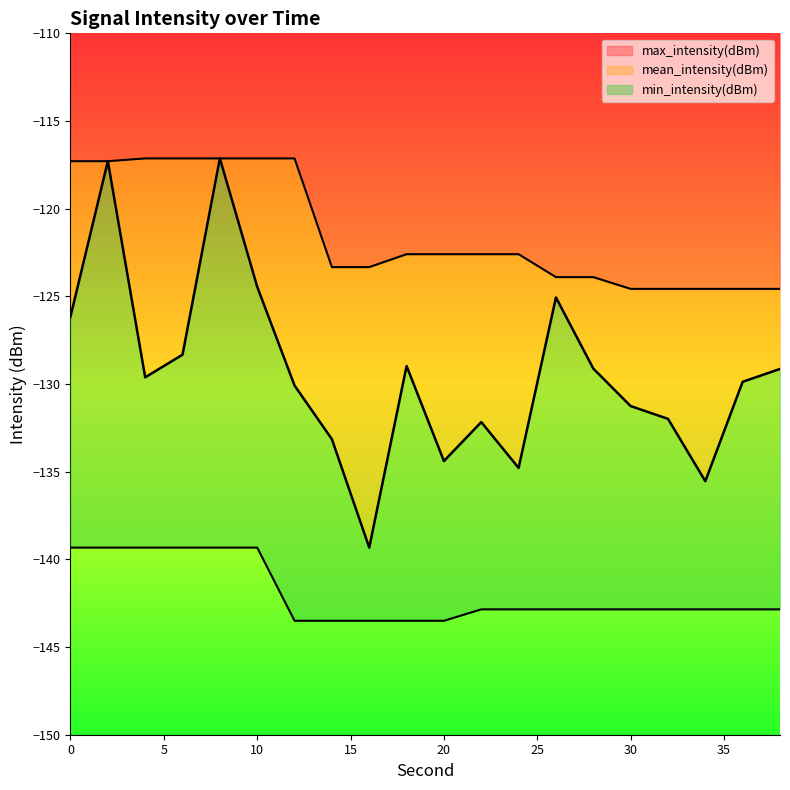

How many data points does each series have?

20